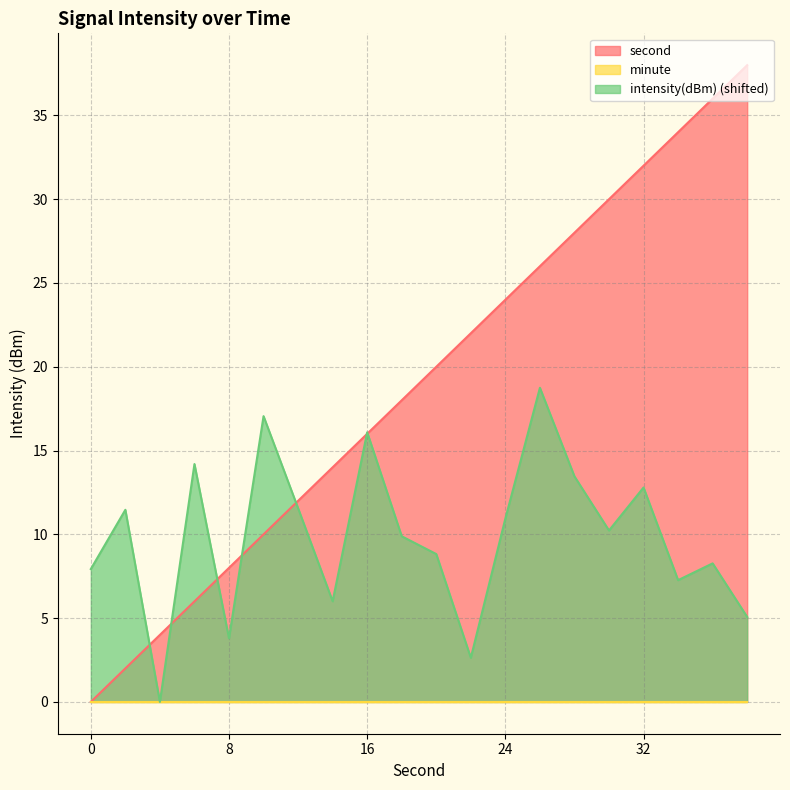

What is the maximum value for second?

38.0